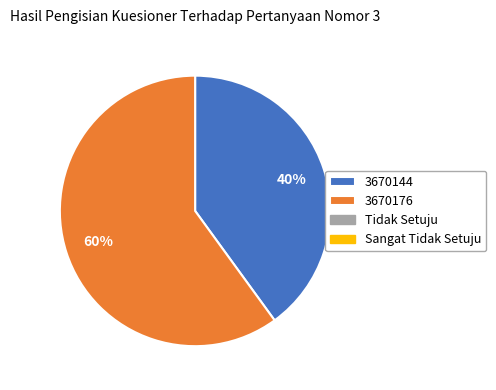

To the nearest percent, what is the difference between the largest and smallest slice percentages?

20%